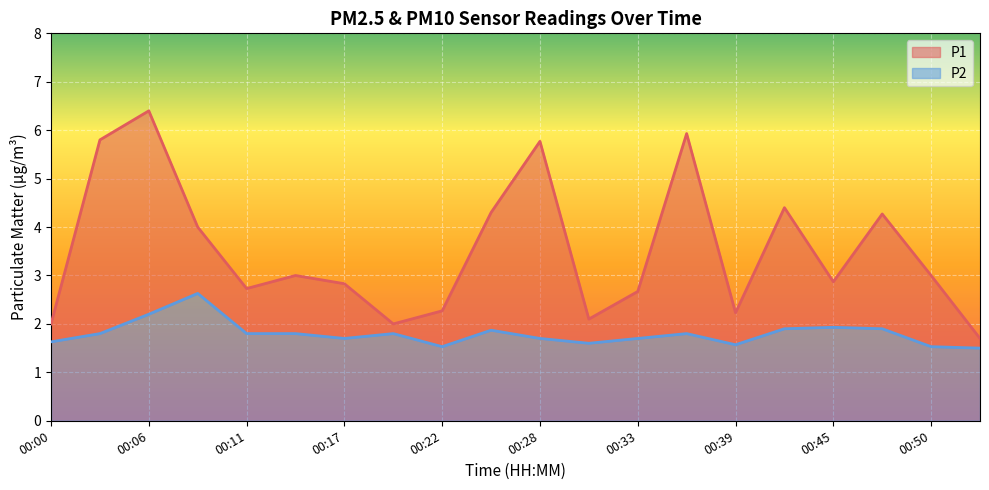

Which series has the largest range (max minus min)?

P1